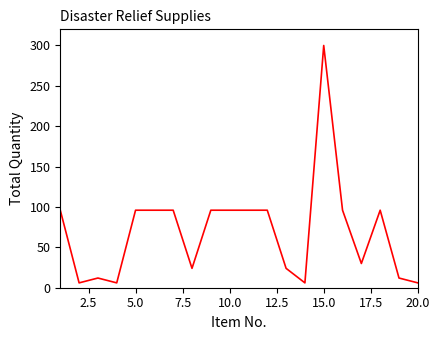

What is the difference between the maximum and minimum values?

294